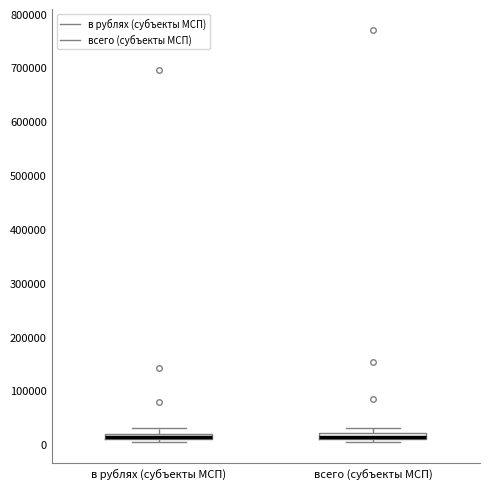

Where does the upper whisker of the box for в рублях (субъекты МСП) end on the y-axis? The values are not printed on the chart, so give them approximately, as read against the axis.

30000